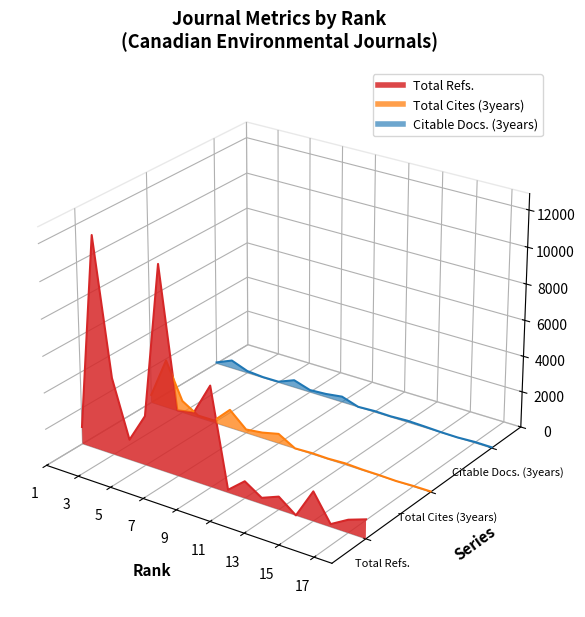

How many data points does each series have?

18